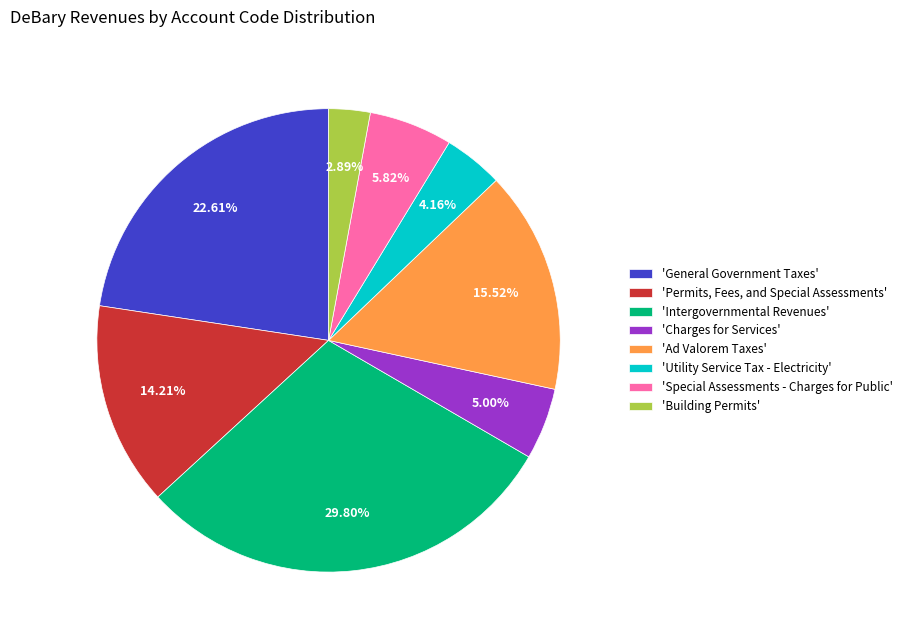

Does 'Ad Valorem Taxes' represent more than half of the total?

No